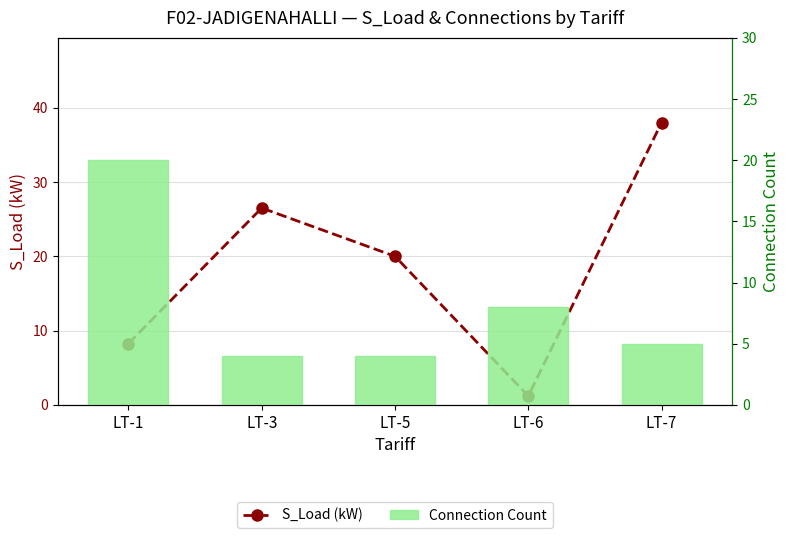

Rank the series by their average value, from lowest to highest.

Connection Count, S_Load (kW)